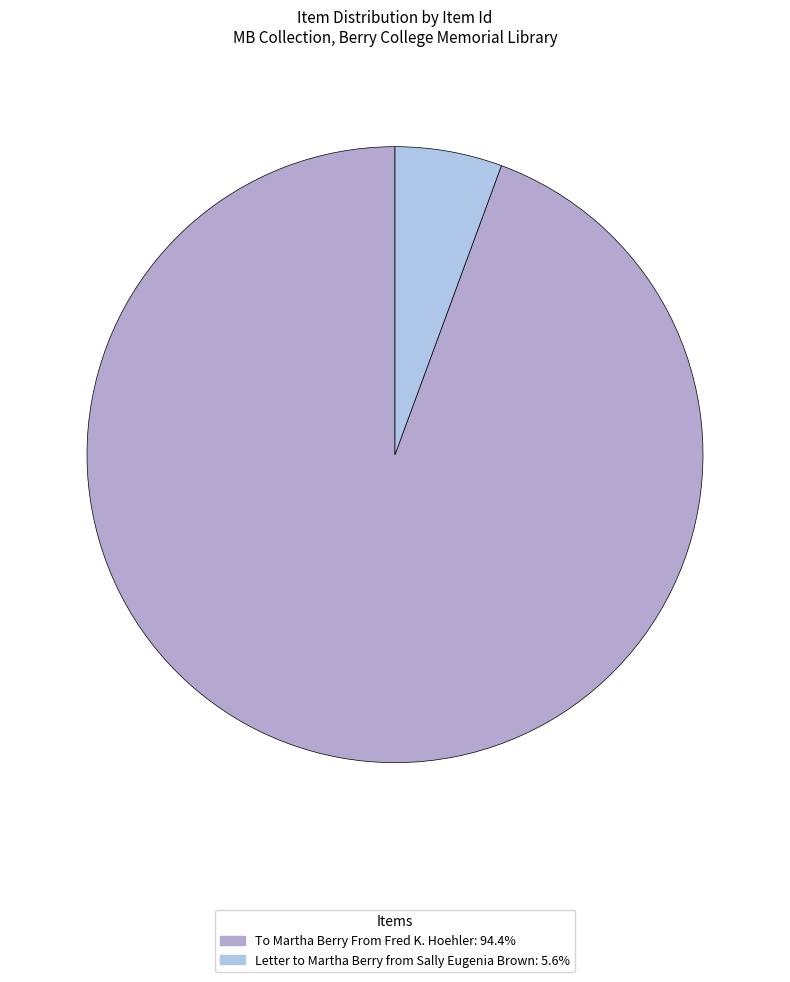

Approximately how many times larger is the value at Letter to Martha Berry from Sally Eugenia Brown compared to To Martha Berry From Fred K. Hoehler?

0.1